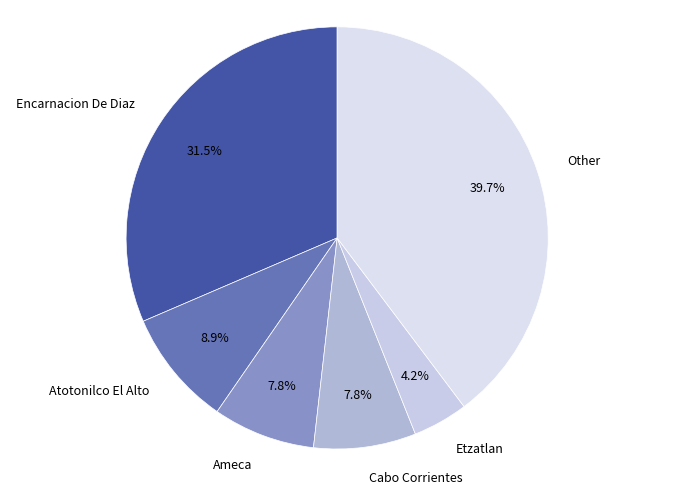

Does Cabo Corrientes account for over 50% of the chart?

No